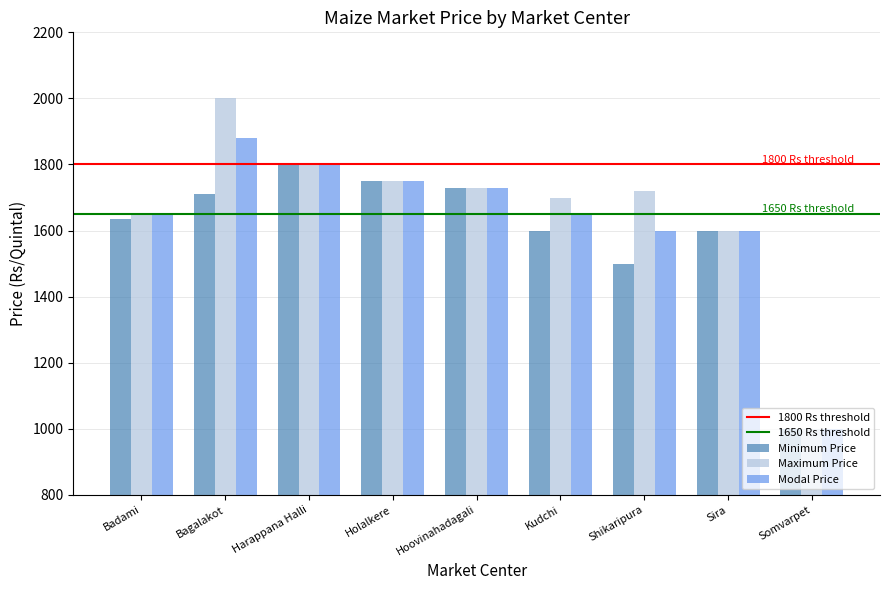

Read the Maximum Price value at Holalkere.

1750